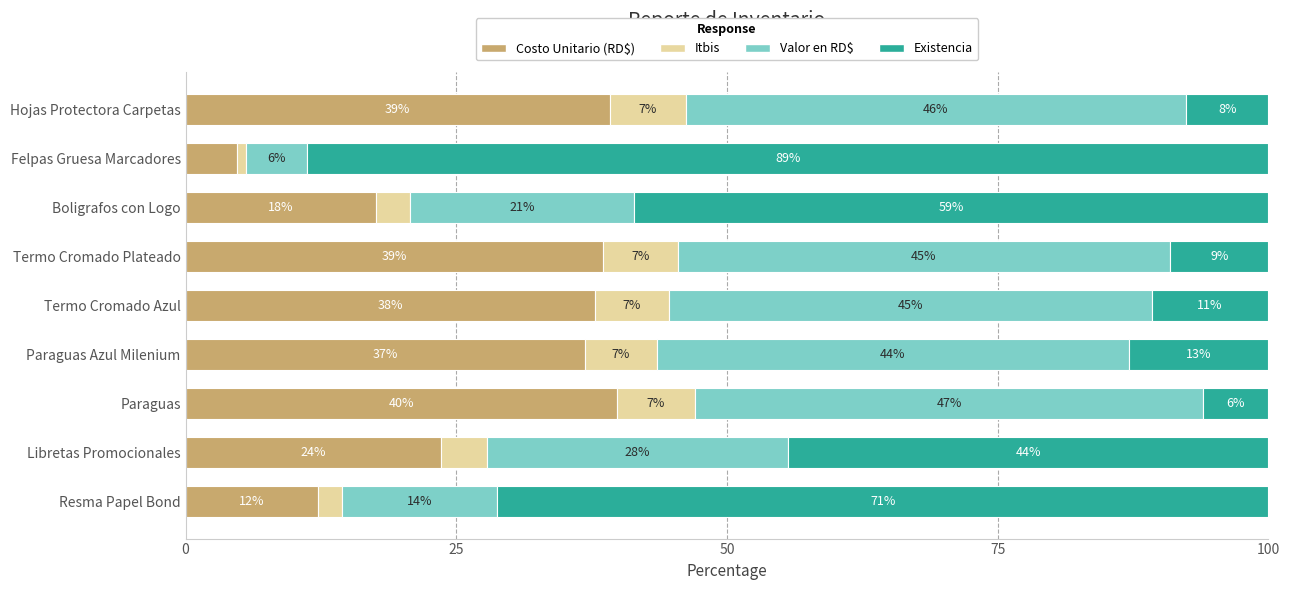

What is the difference between the maximum and minimum values in the Existencia series?

82.8